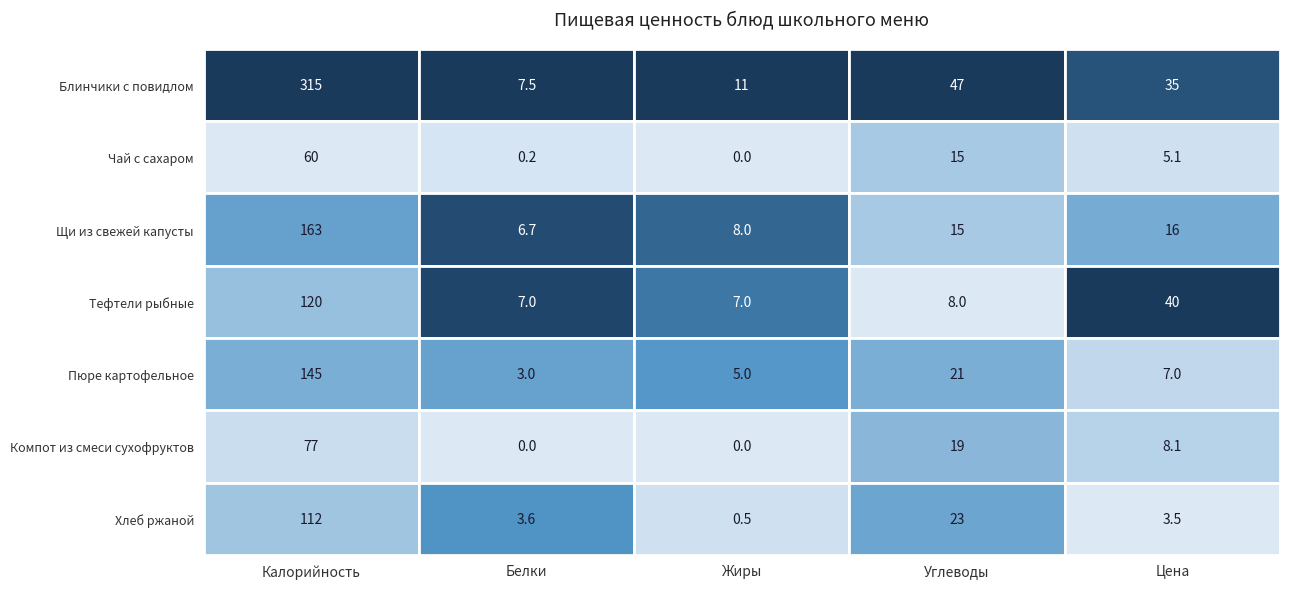

Is the value of Блинчики с повидлом at Белки greater than the value of Хлеб ржаной at Калорийность?

No